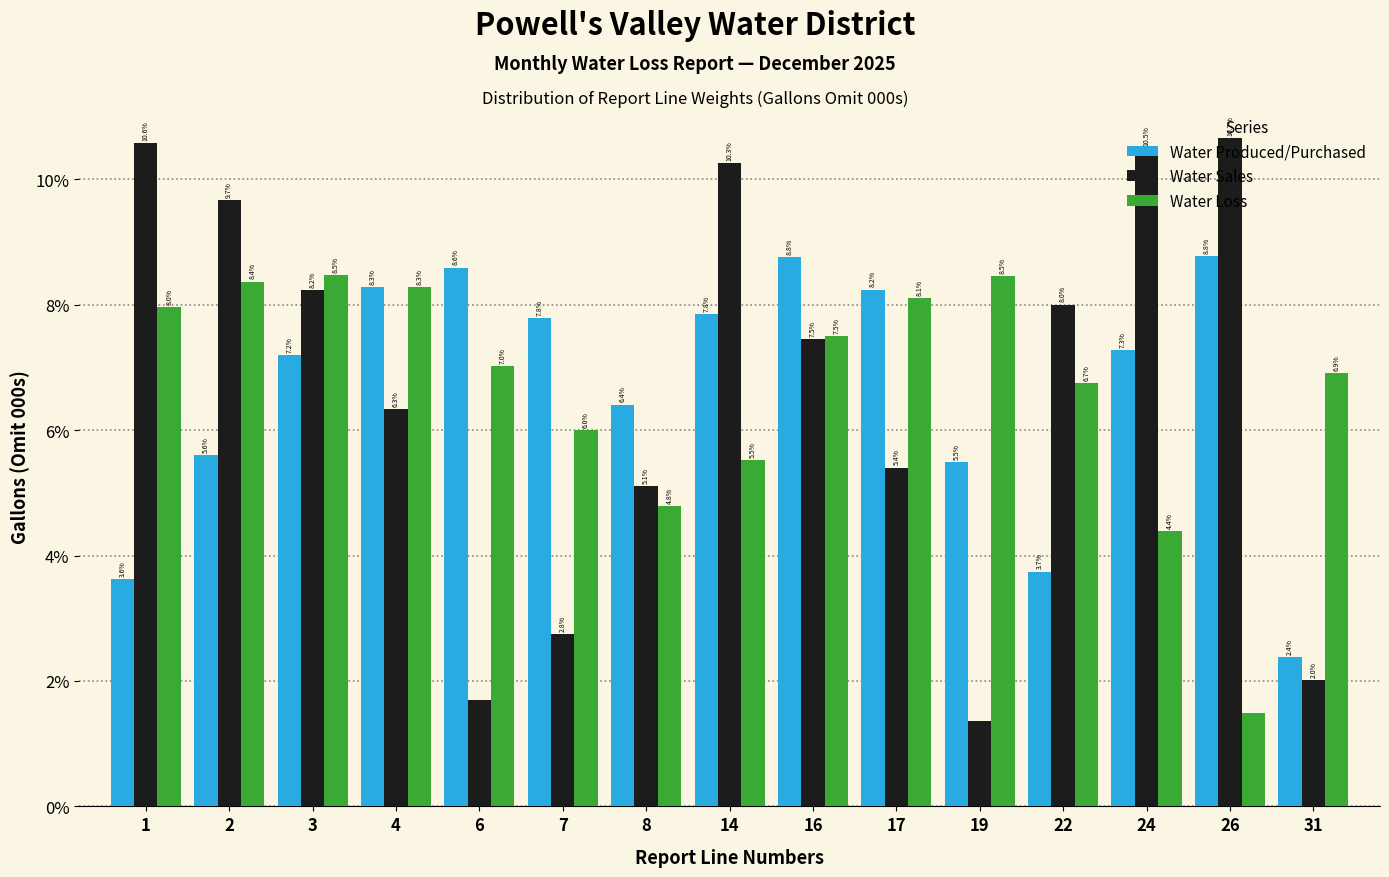

Where does the Water Produced/Purchased series first go above 7?

3